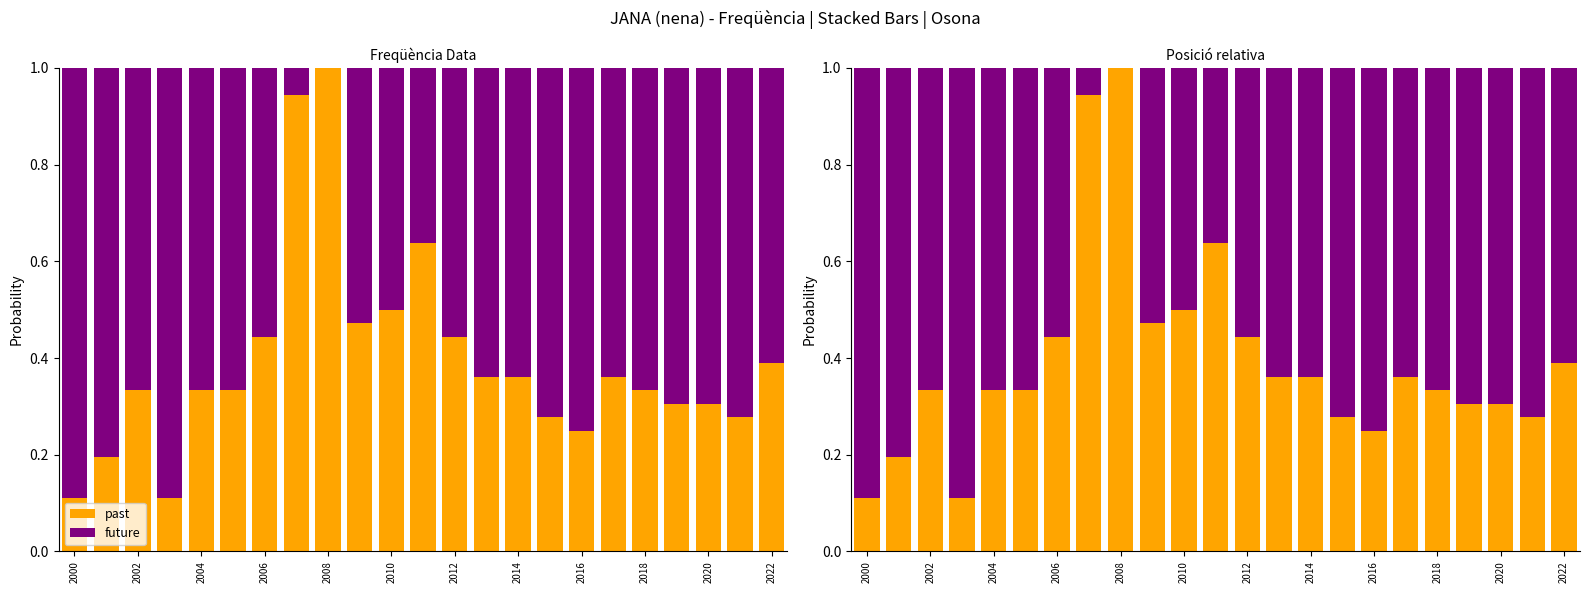

How many values in future are above zero?

22